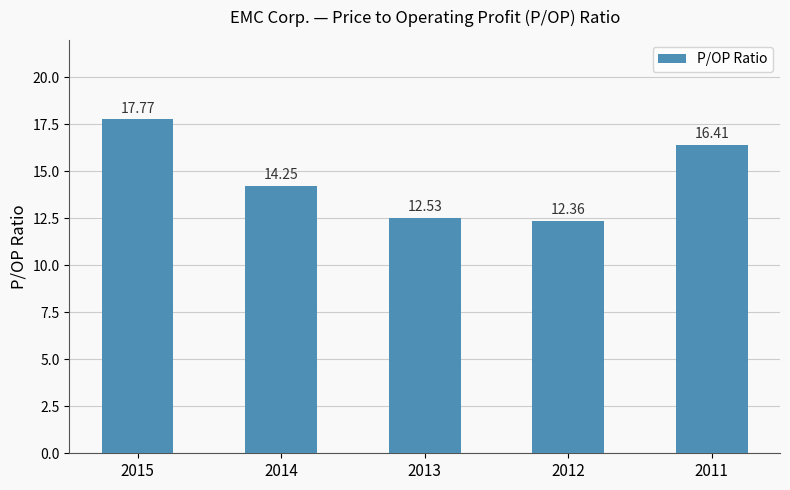

At which category does the chart reach its minimum across all series?

2012